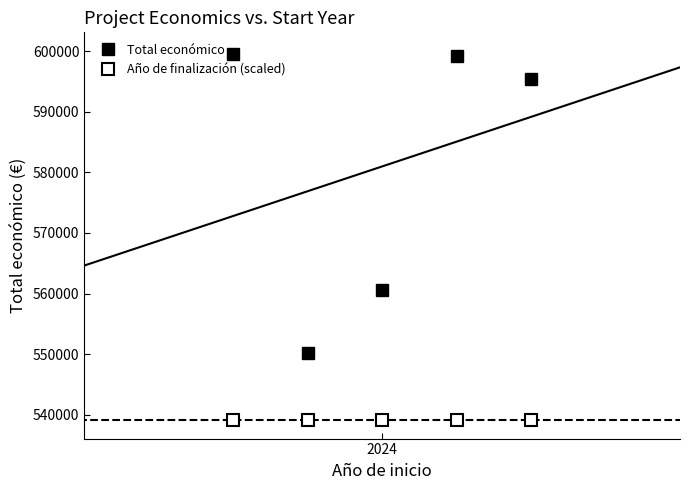

Read the Total económico value at 4.

595436.0